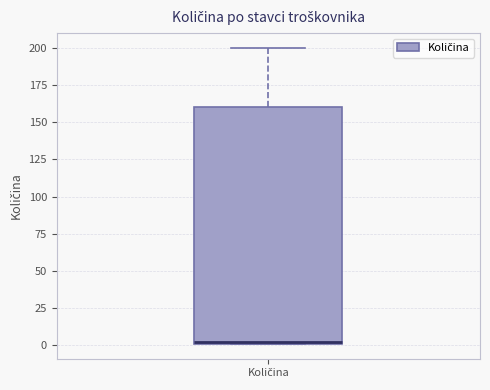

Transcribe this box plot: give where the median line is, the range the box spans, and where the two whiskers end, as read against the y-axis. The values are not printed on the chart, so give them approximately, as read against the axis.

median 0, box 0 to 160, whiskers 0 to 200